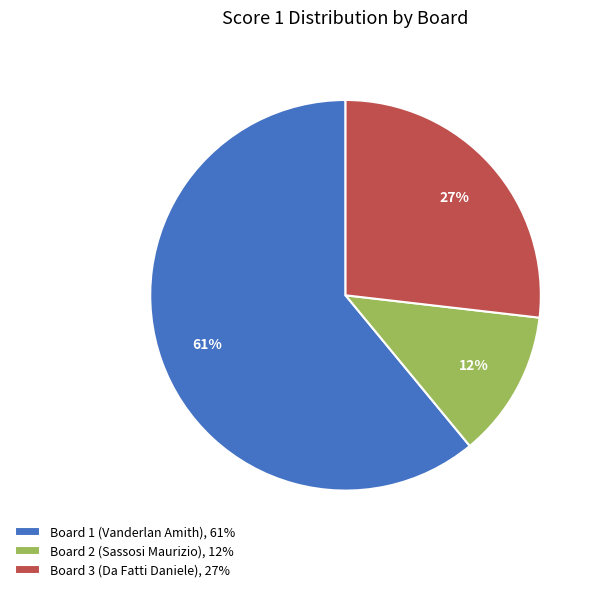

Which slice is the largest?

Board 1 (Vanderlan Amith)